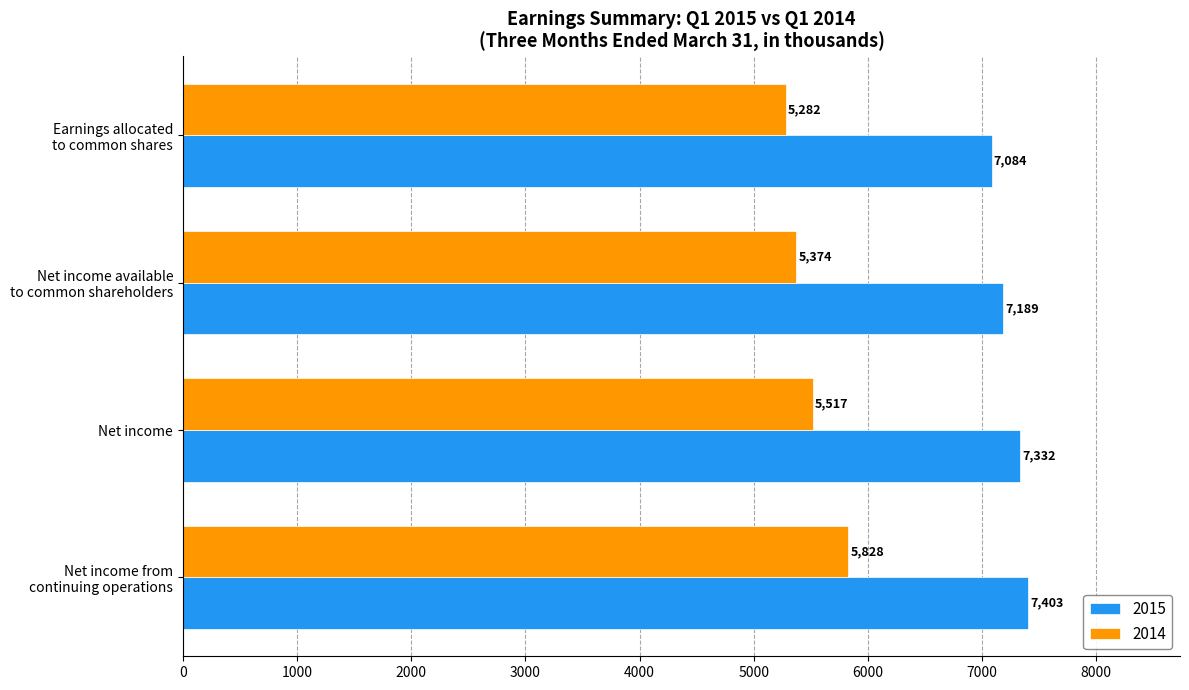

The value of 2014 at Net income from
continuing operations is 7758. True or false?

False